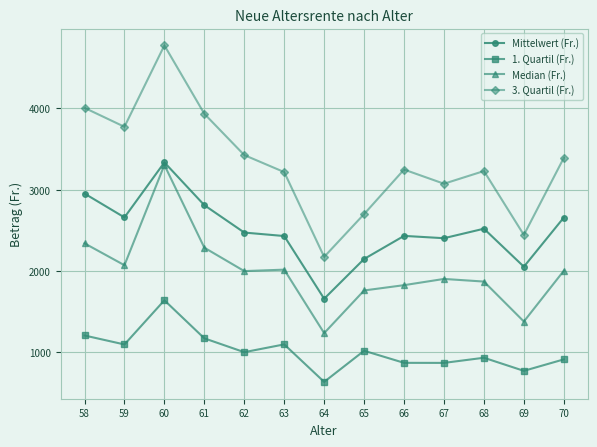

At which label does 1. Quartil (Fr.) first exceed 1002?

58